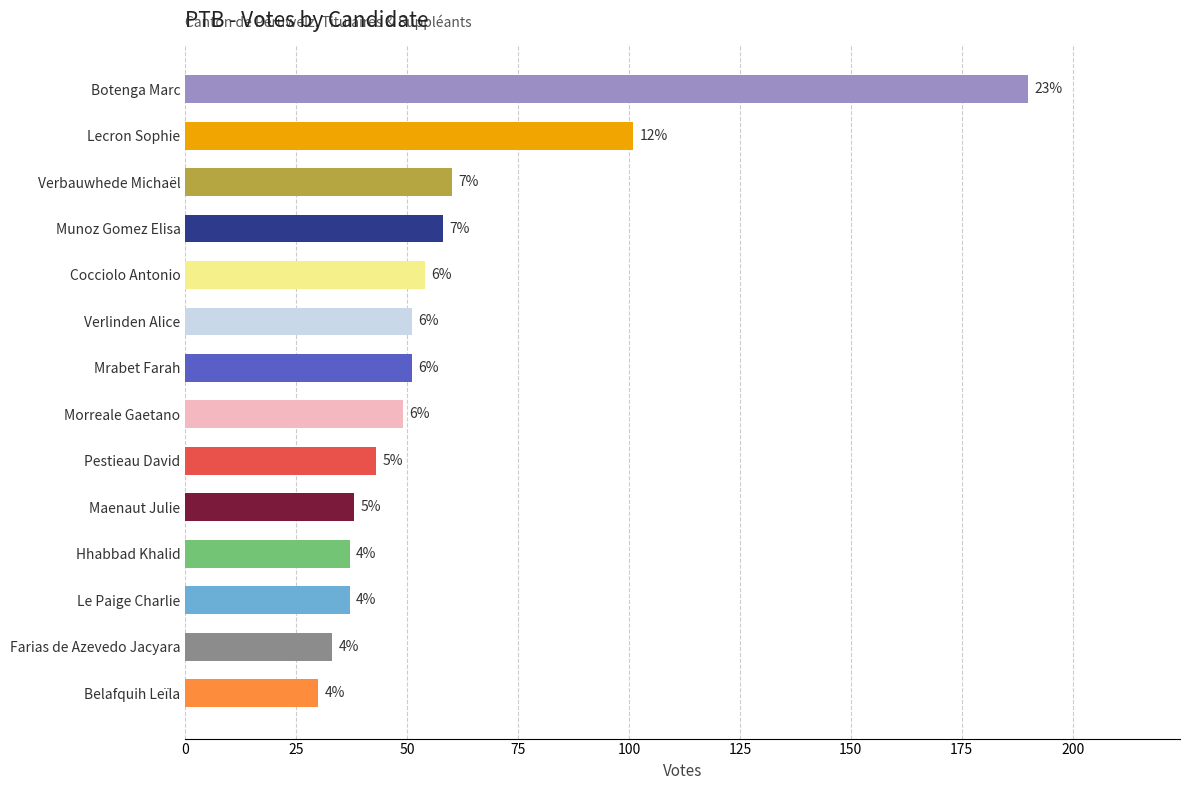

Are the bars horizontal?

Yes